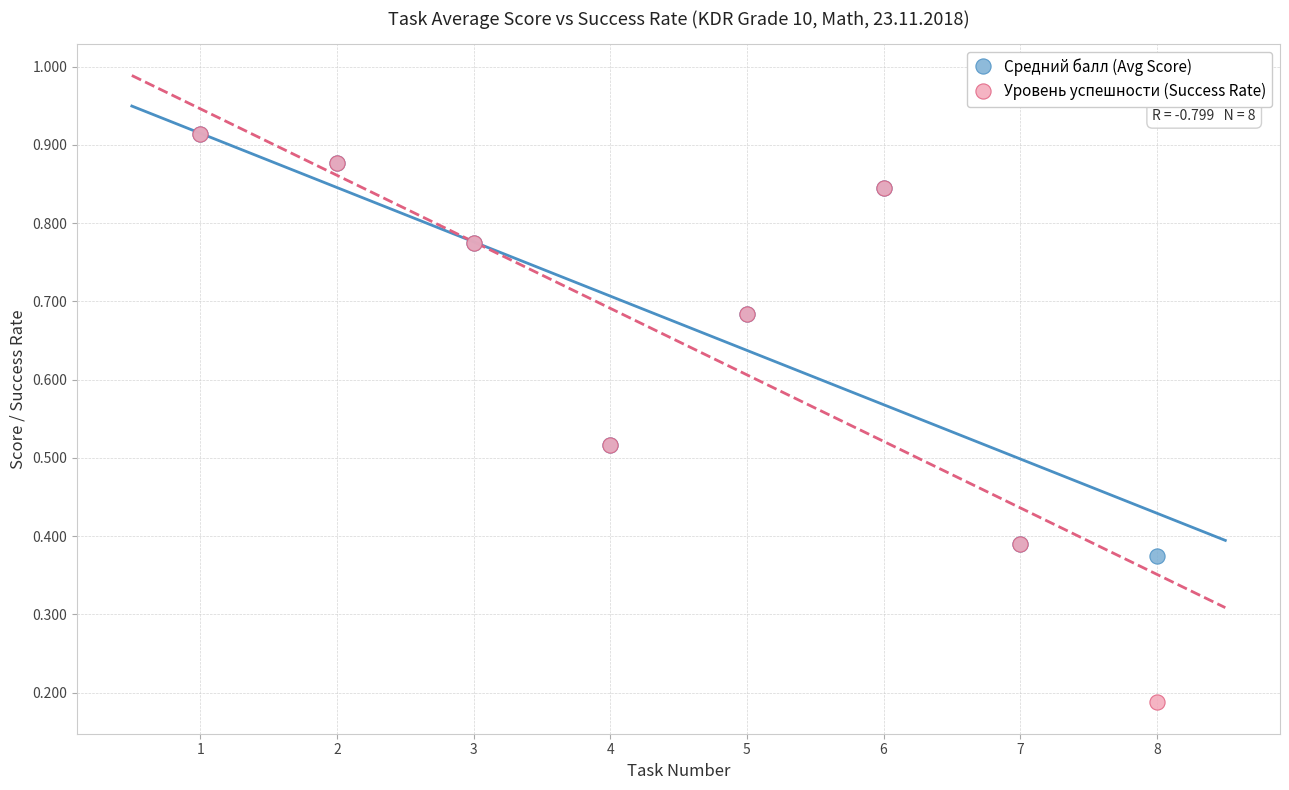

What are all the series names shown in the legend?

Средний балл (Avg Score), Уровень успешности (Success Rate)